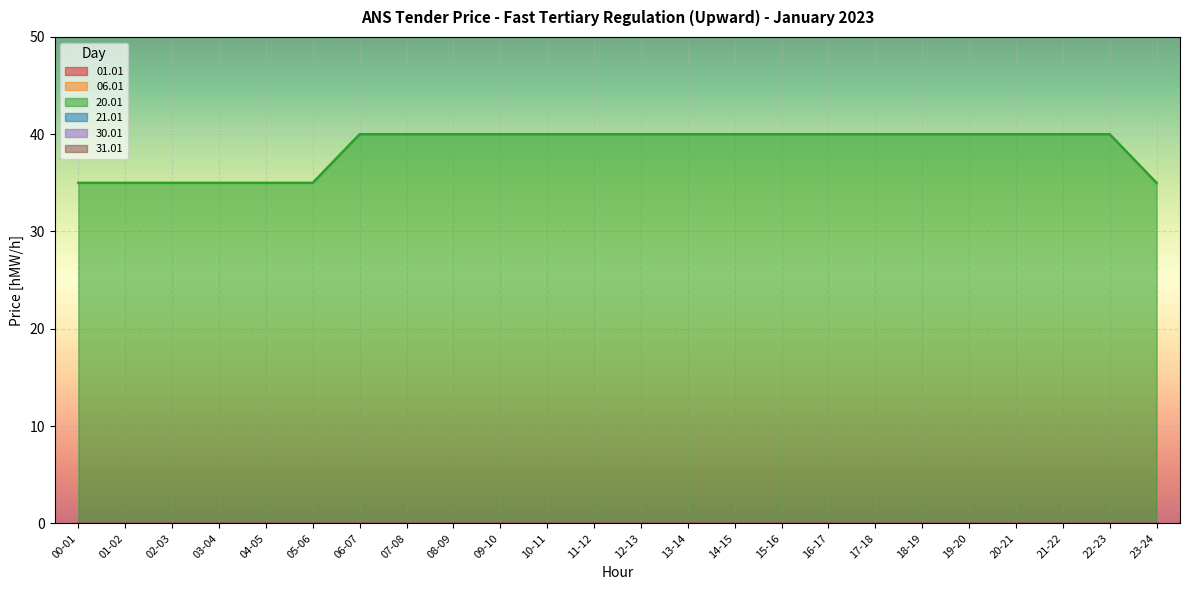

How many series are shown in this chart?

6